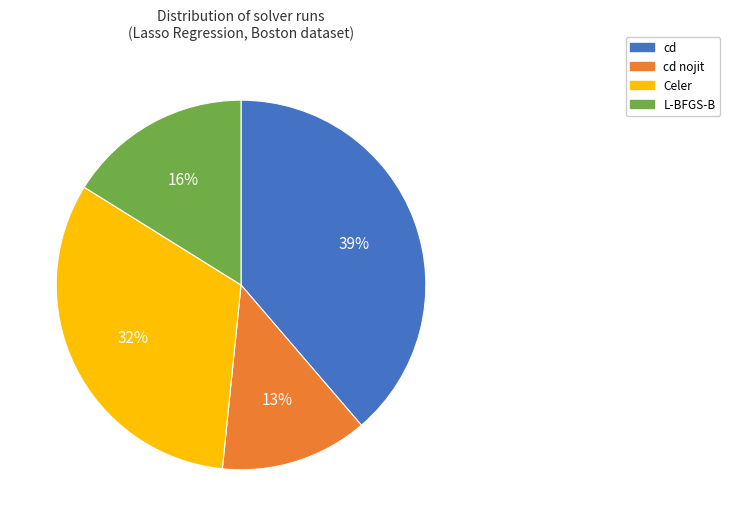

To the nearest percent, what is the difference between the largest and smallest slice percentages?

26%